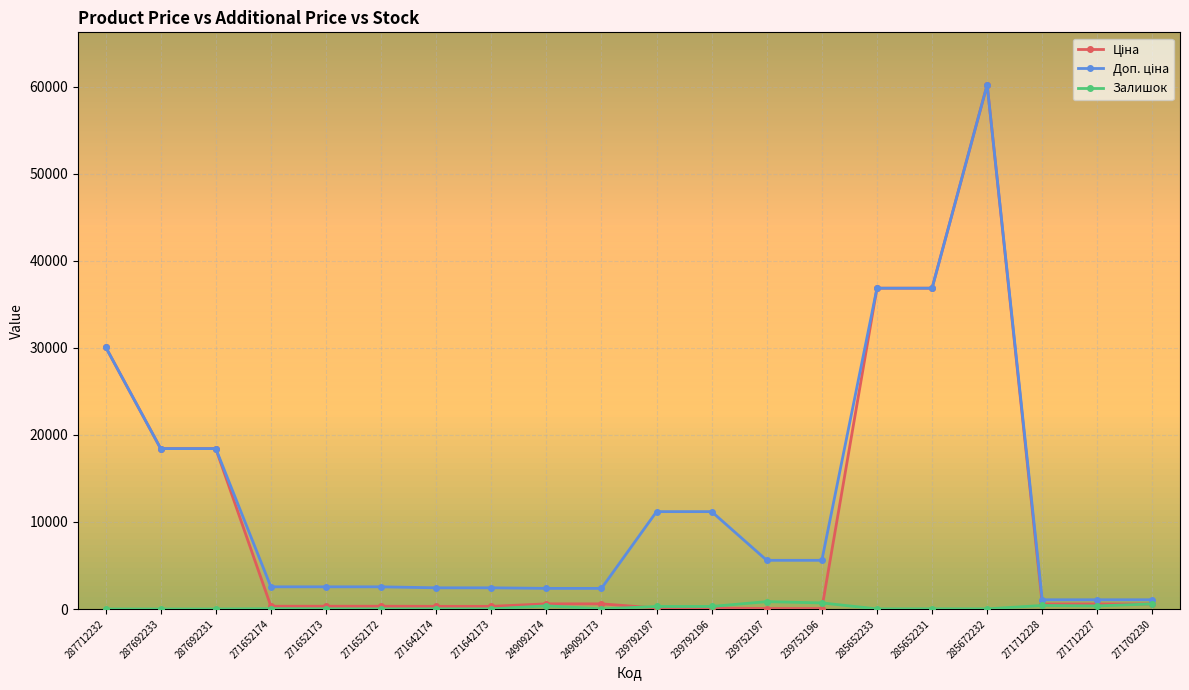

At which category is the sum across all series the highest?

285672232